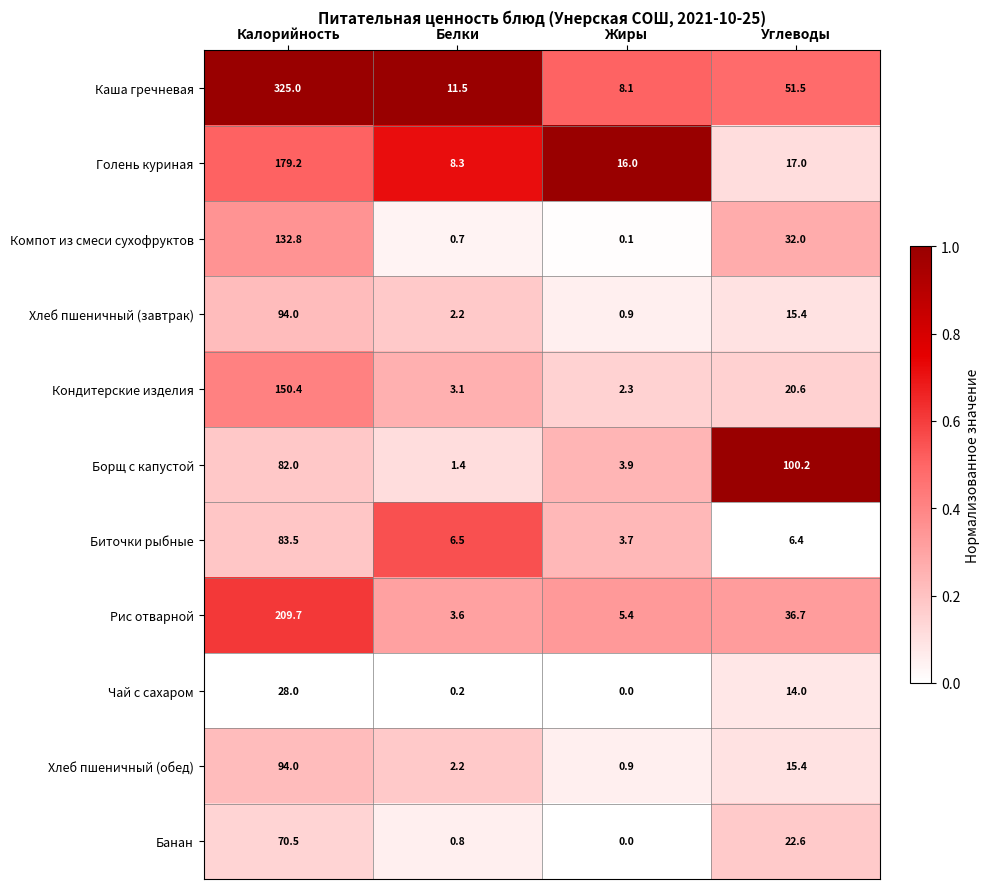

What is the total value across all series at Калорийность?

1449.1